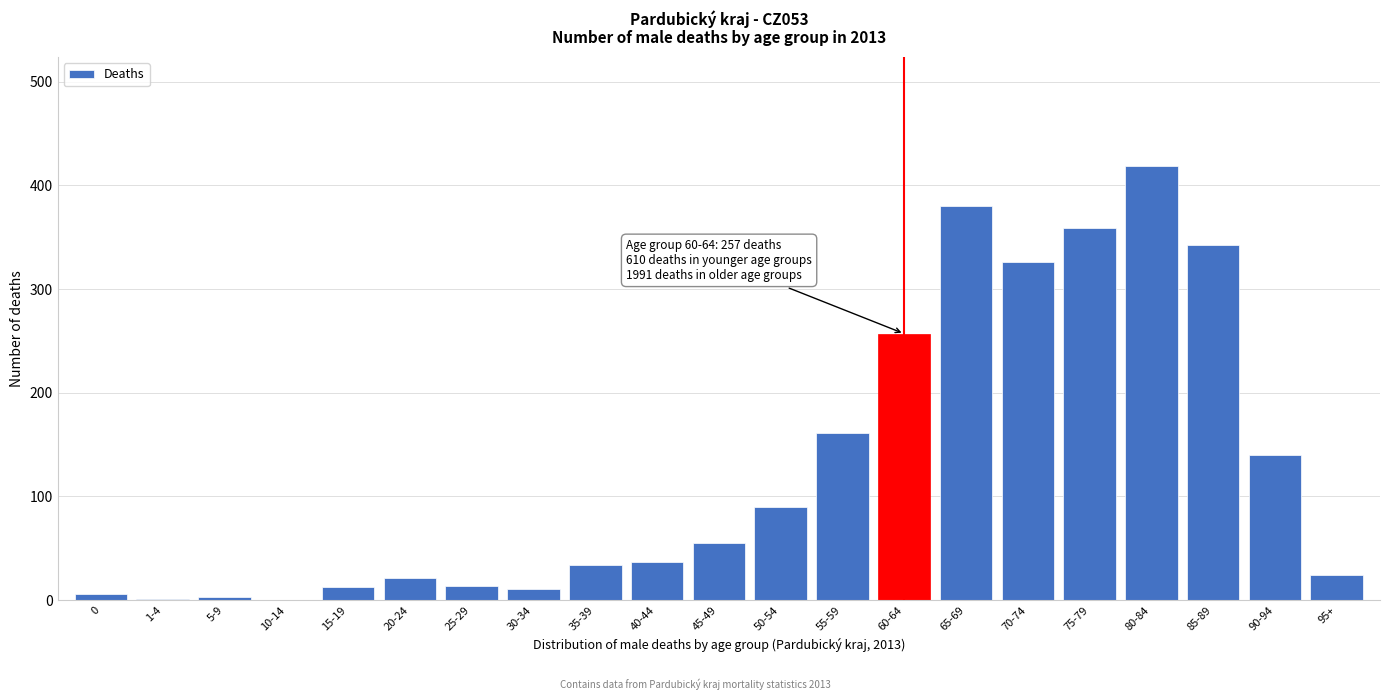

What is the greatest value displayed?

419